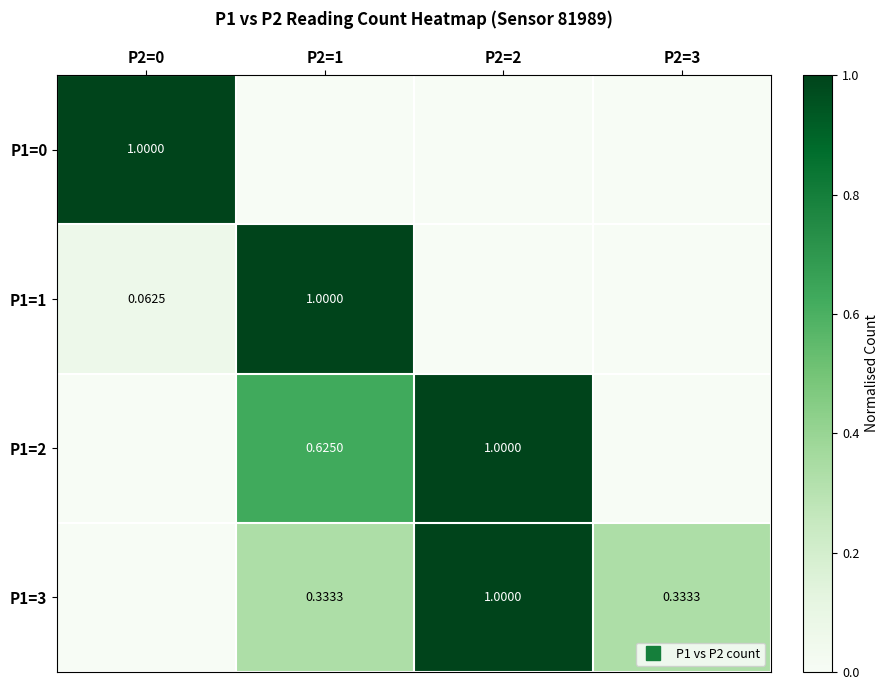

Count the number of data series in this chart.

4